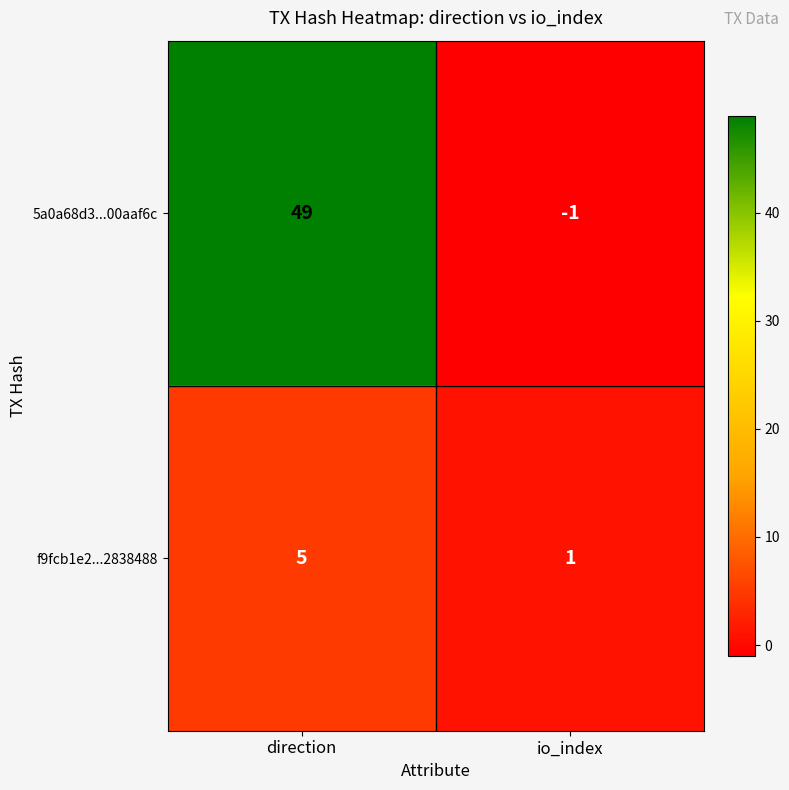

What is the greatest value displayed?

49